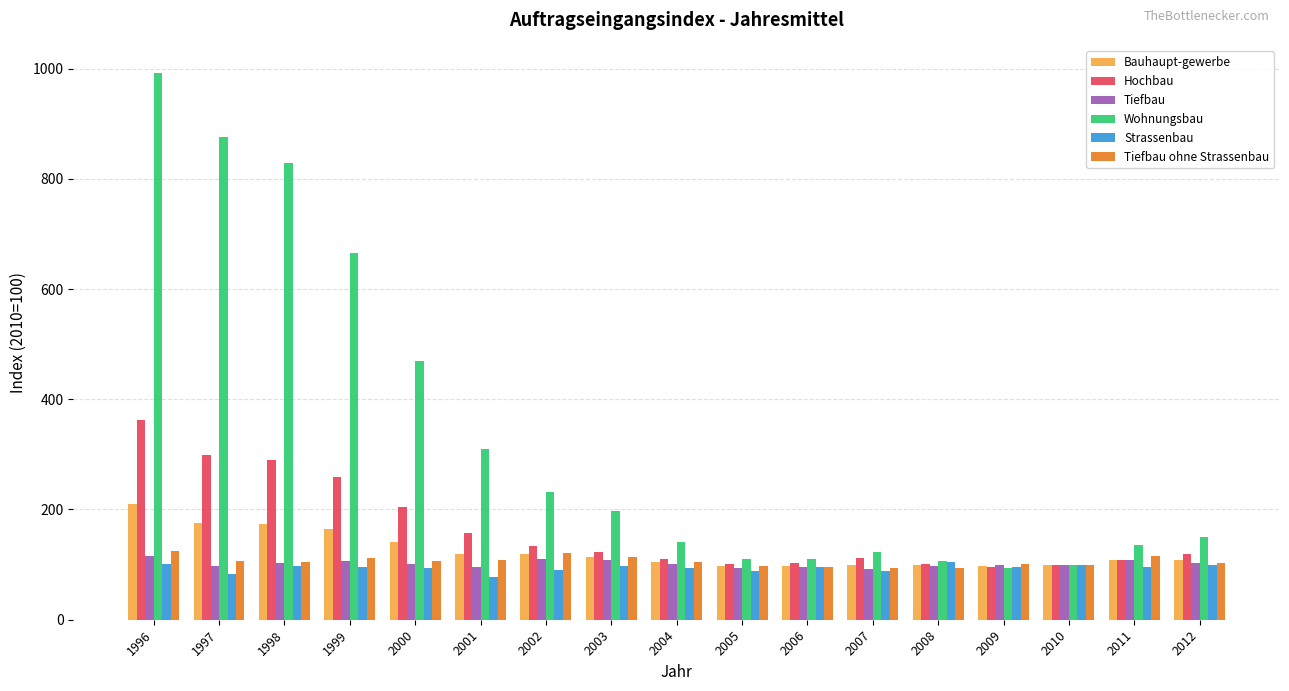

What is the sum of all Strassenbau values?

1600.6